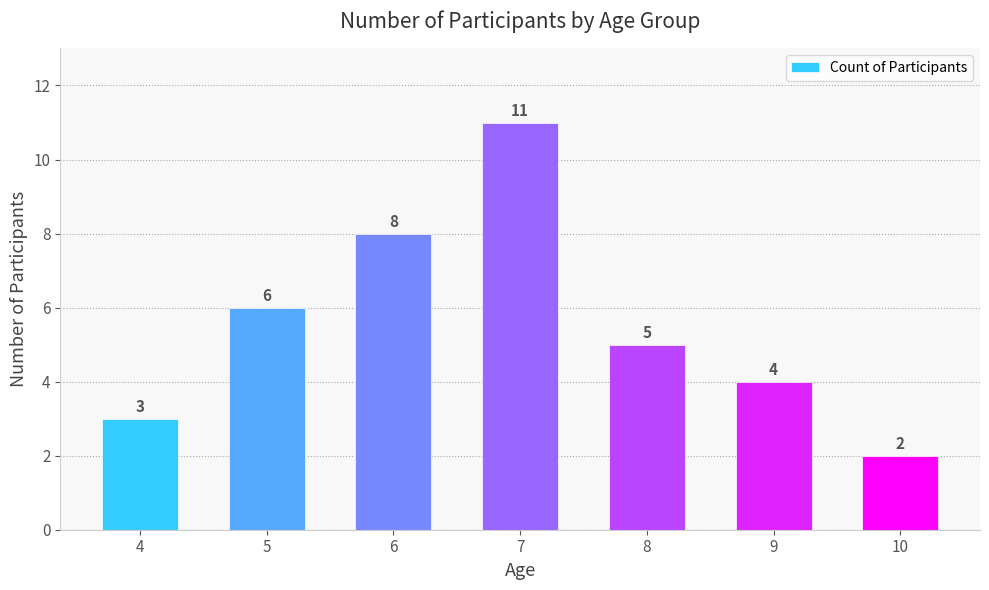

What is the ratio of the value at 5 to the value at 7?

0.5